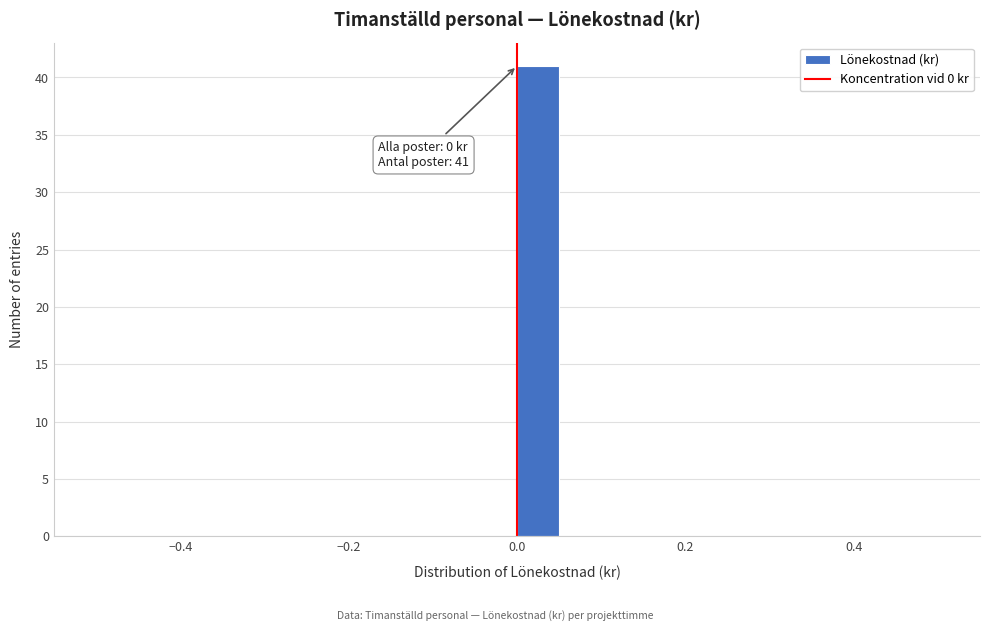

Around what value on the x-axis is the tallest bar? Give the approximate position of its centre, as read against the axis.

0.02